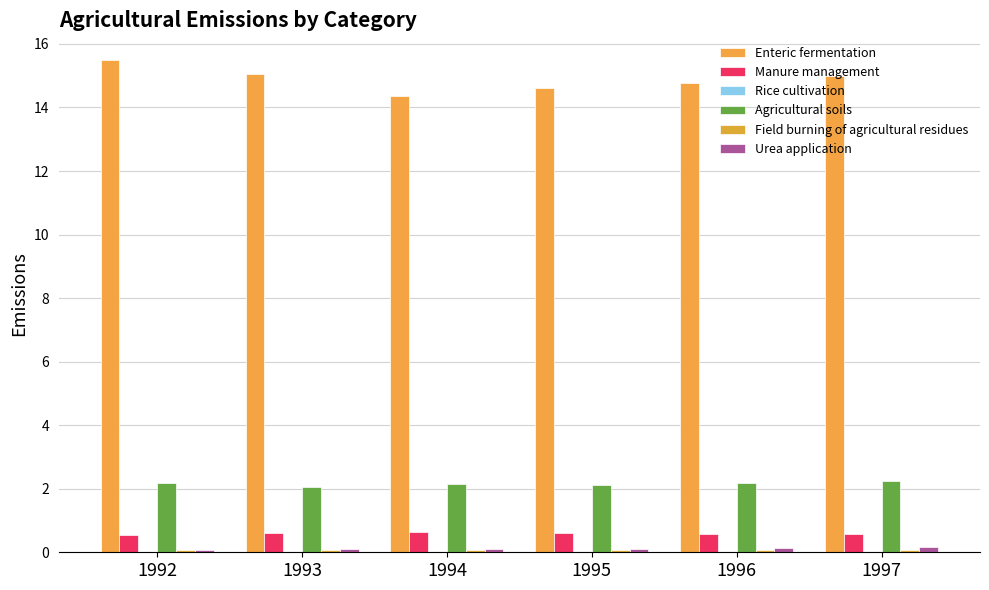

Which has a higher value, 1997 or 1995?

1997